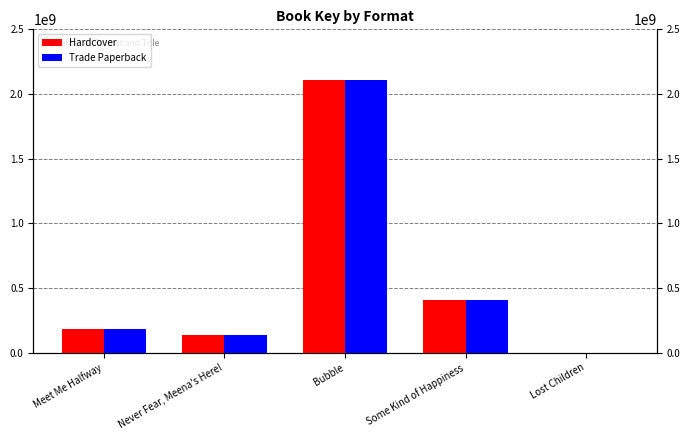

What is the approximate value of Trade Paperback at Meet Me Halfway, to the nearest 10?

179476770